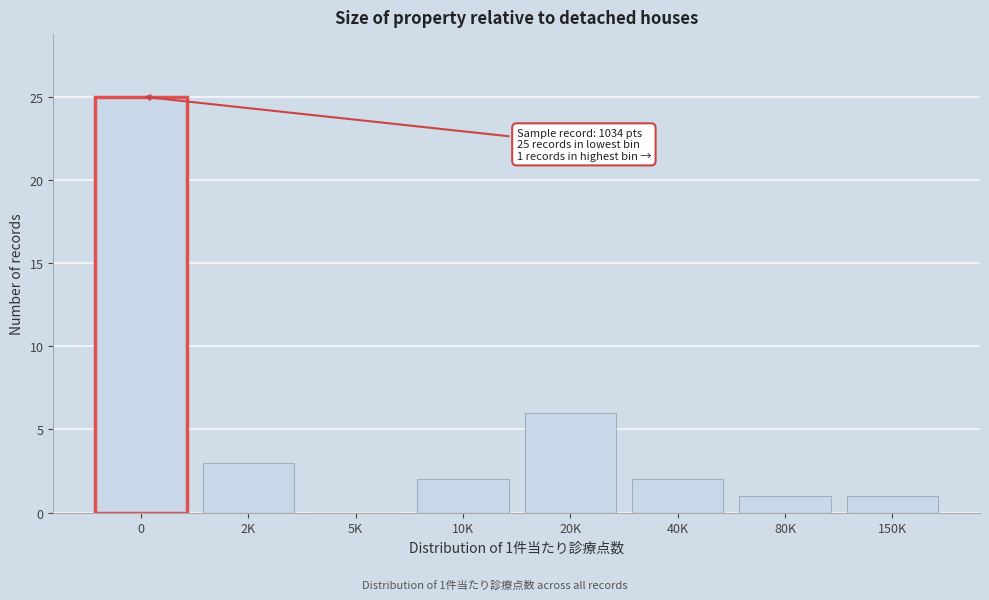

Reading right to left, what are all the values shown in this chart?

150K=1	80K=1	40K=2	20K=6	10K=2	5K=0	2K=3	0=25